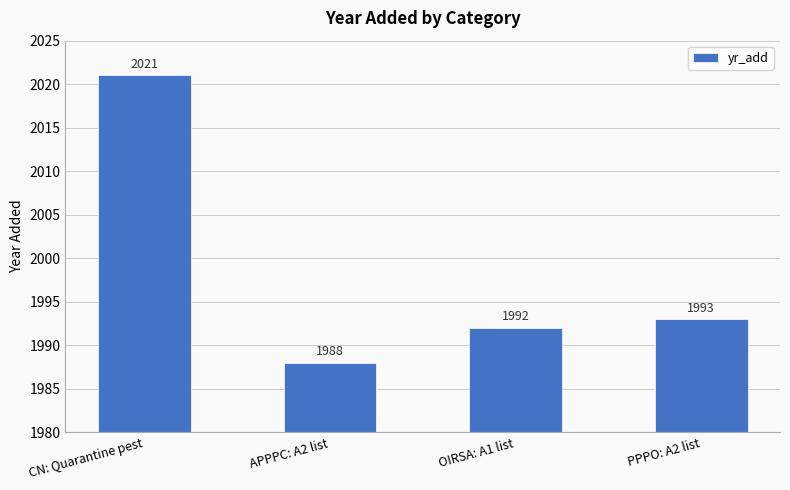

True or false: the data shows 2895 at PPPO: A2 list.

False